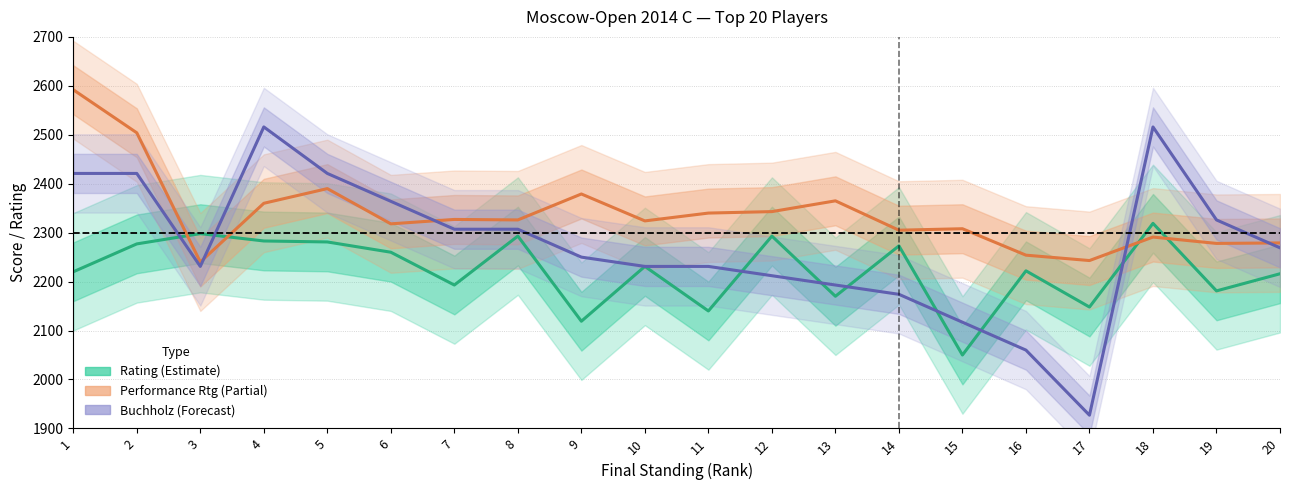

Reading left to right, what are all the values shown in this chart?

Rating (Estimate): 1=2220	2=2277	3=2298	4=2283	5=2281	6=2260	7=2193	8=2293	9=2119	10=2231	11=2140	12=2293	13=2170	14=2273	15=2050	16=2222	17=2148	18=2319	19=2181	20=2216
Performance Rating (Partial): 1=2592	2=2504	3=2240	4=2360	5=2390	6=2318	7=2327	8=2326	9=2379	10=2324	11=2340	12=2343	13=2365	14=2305	15=2308	16=2254	17=2243	18=2291	19=2278	20=2279
Buchholz (Forecast proxy): 1=2421	2=2421	3=2231	4=2516	5=2421	6=2364	7=2307	8=2307	9=2250	10=2231	11=2231	12=2212	13=2193	14=2174	15=2117	16=2060	17=1927	18=2516	19=2326	20=2269